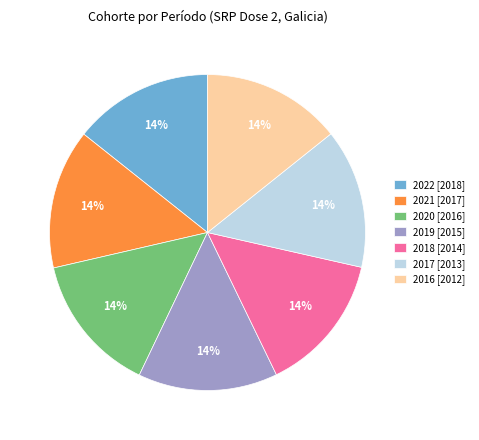

To the nearest percent, what is the average slice percentage?

14%